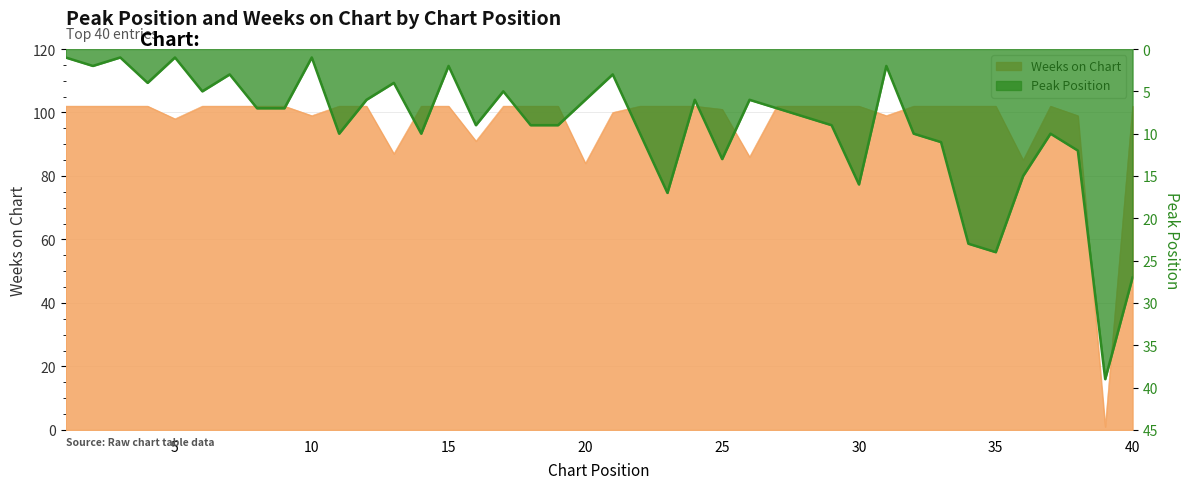

Does the chart have visible grid lines?

Yes